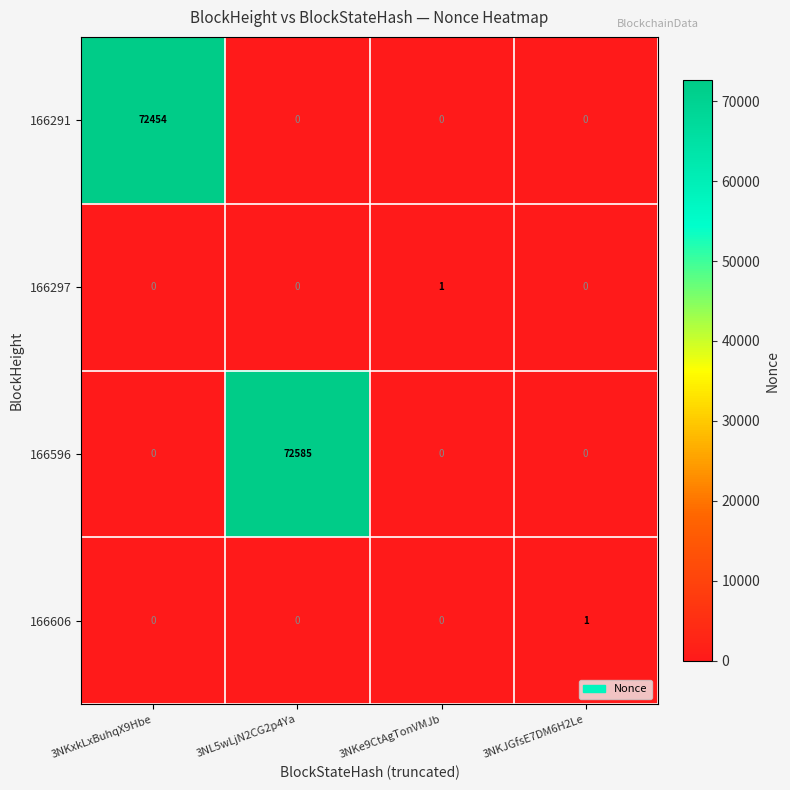

Between 3NL5wLjN2CG2p4Ya and 3NKe9CtAgTonVMJb, which series saw the biggest shift?

166596